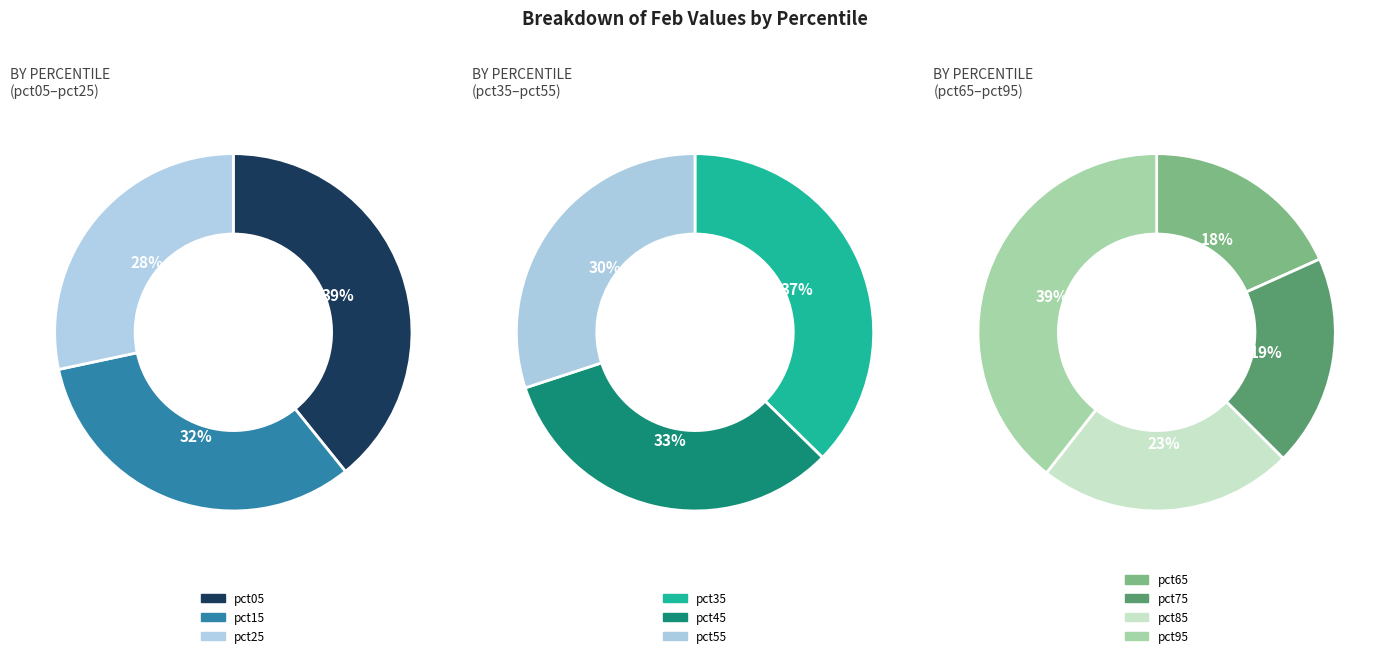

How many slices are in this pie chart?

10